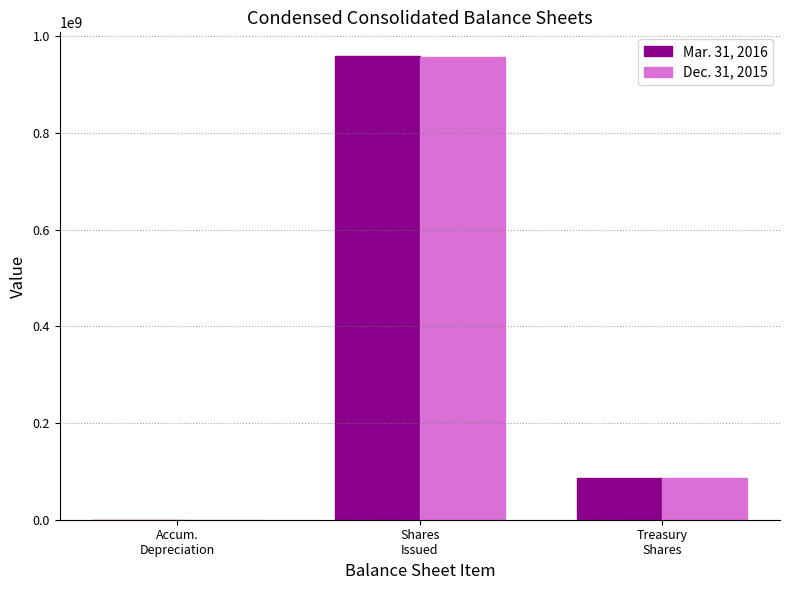

The Dec. 31, 2015 series shows 14346 at Accum.
Depreciation. True or false?

True